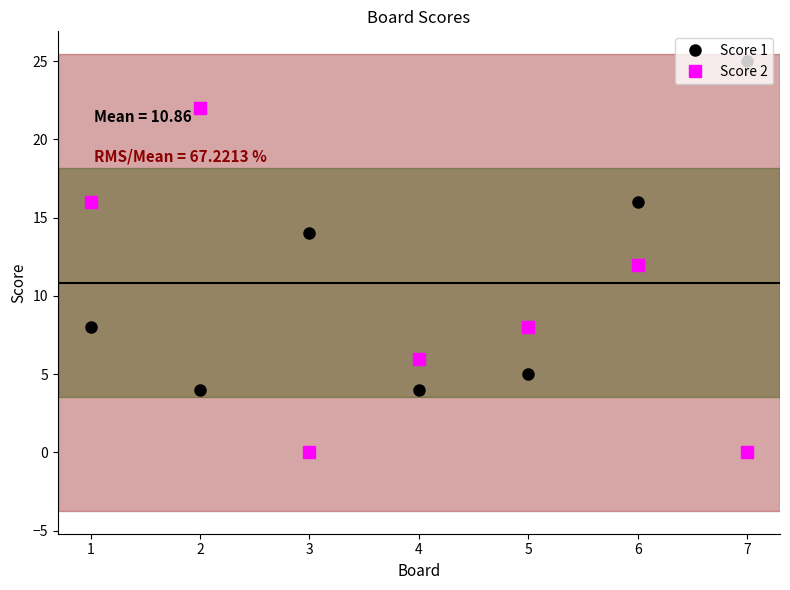

How many series are shown in this chart?

2